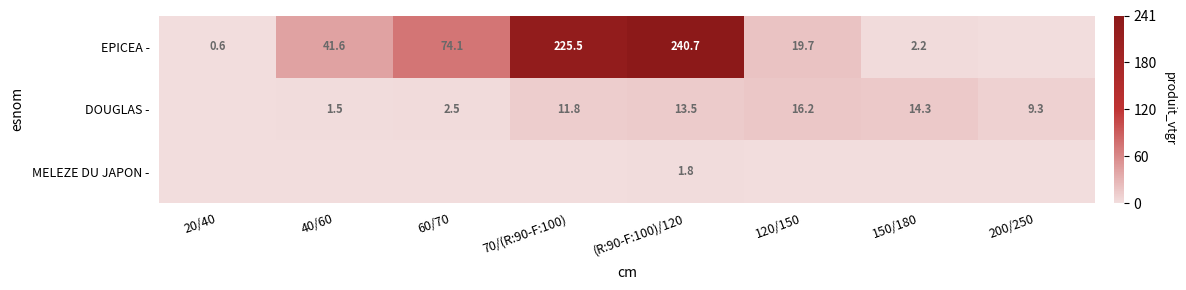

The DOUGLAS - series shows 4.0 at 200/250. True or false?

False